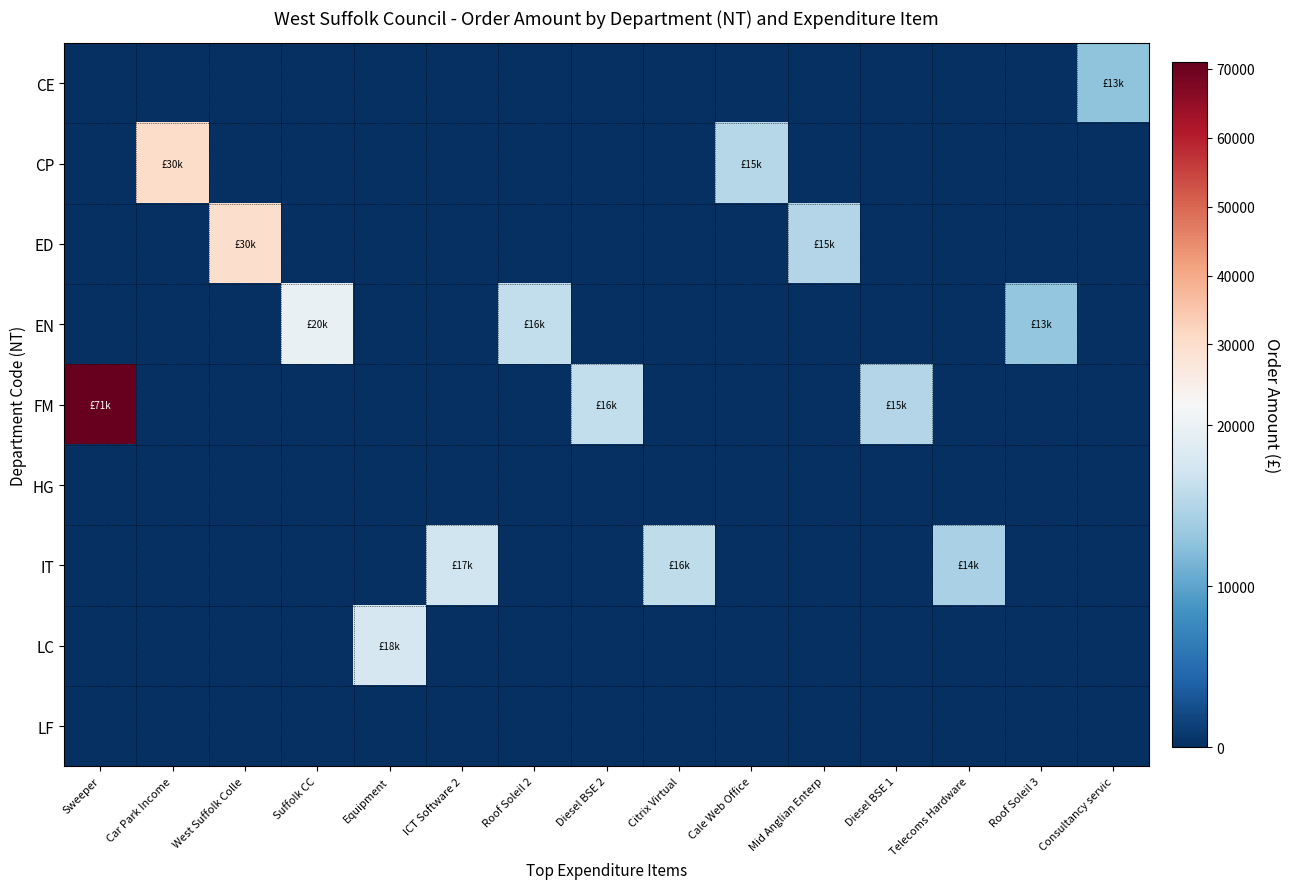

Which series has the largest range (max minus min)?

FM